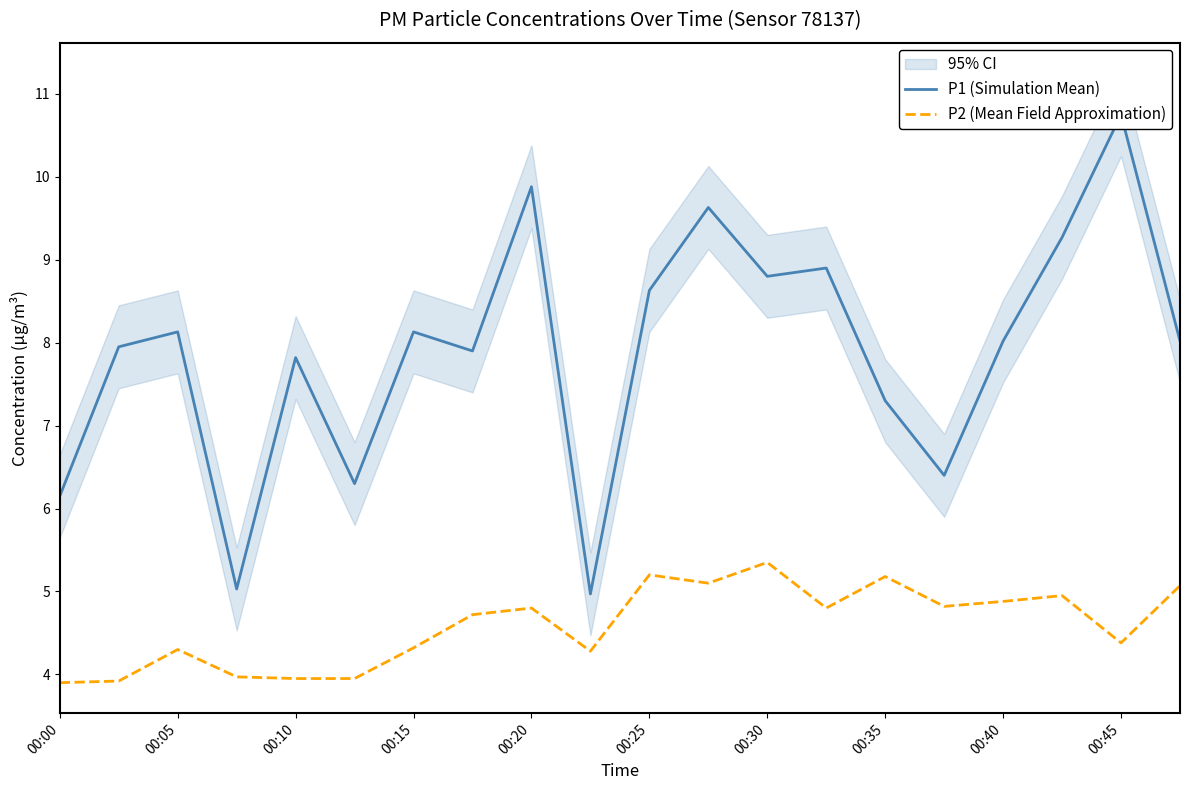

What is the label of the 20th point from the right?

00:00